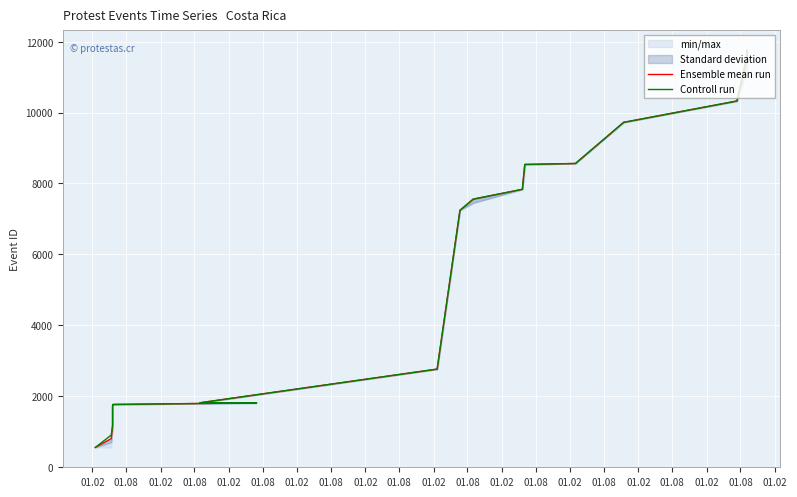

True or false: Ensemble mean run has a value of 9986 at 01.08.

False